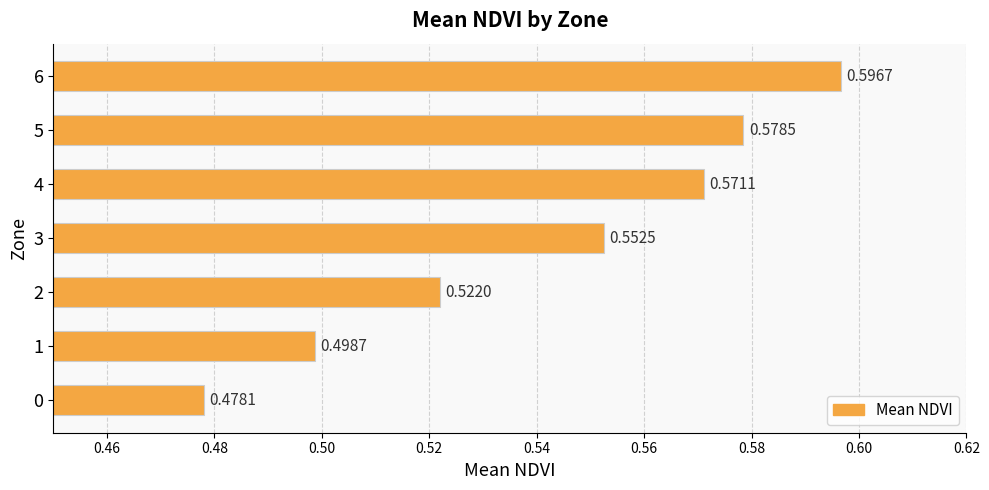

At which category does the chart reach its peak across all series?

6